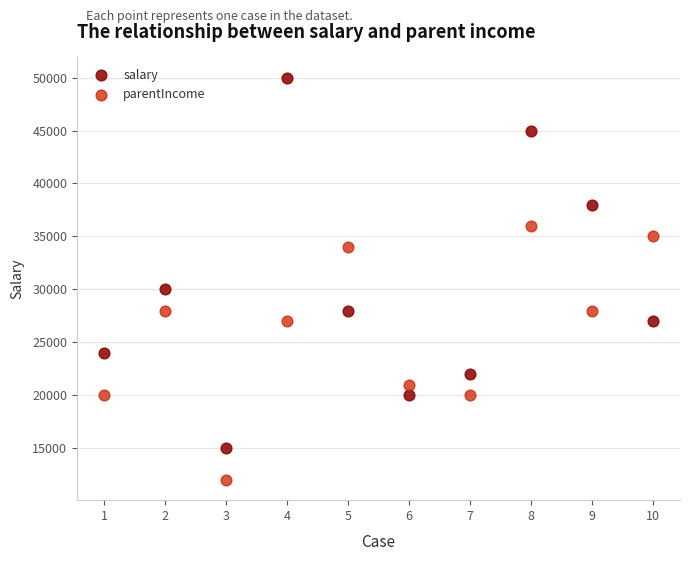

Which series contains the lowest Y value?

parentIncome